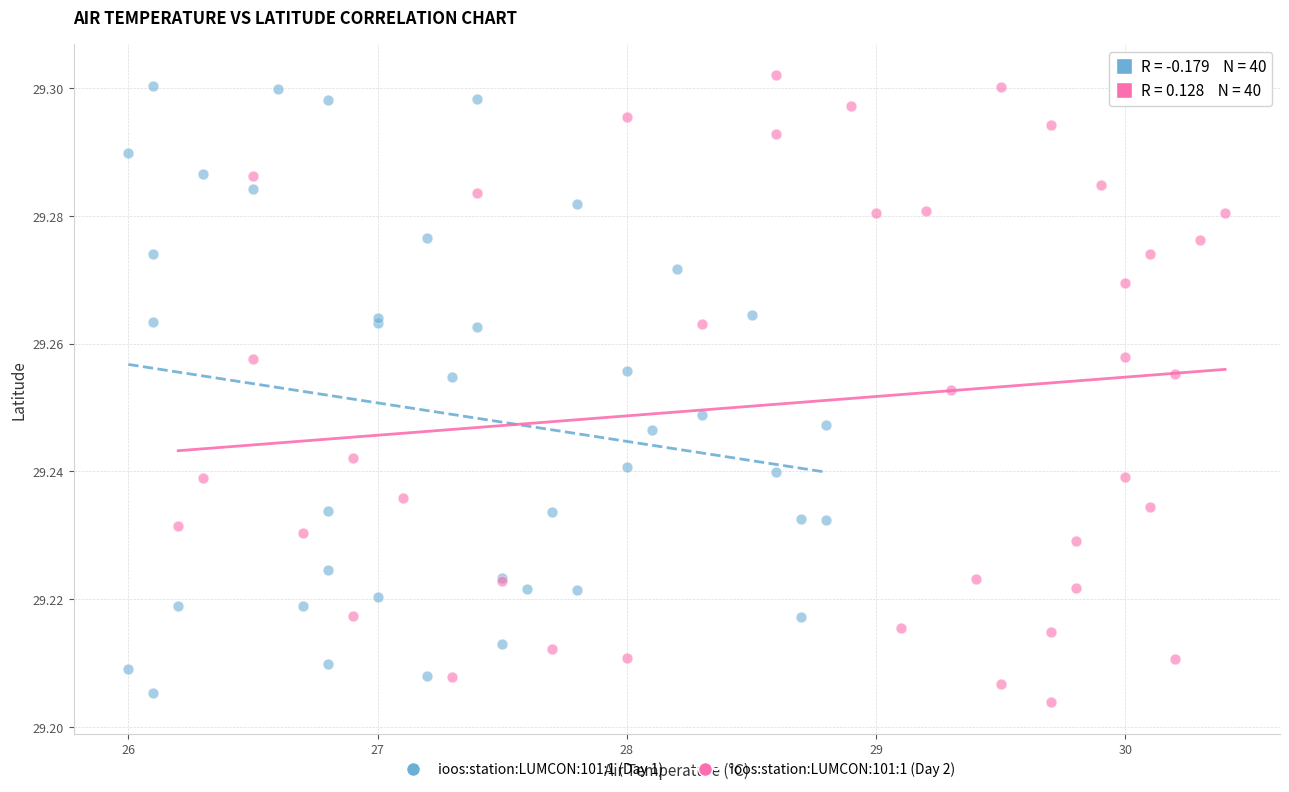

What are all the series names shown in the legend?

ioos:station:LUMCON:101:1 (Day 1), ioos:station:LUMCON:101:1 (Day 2)